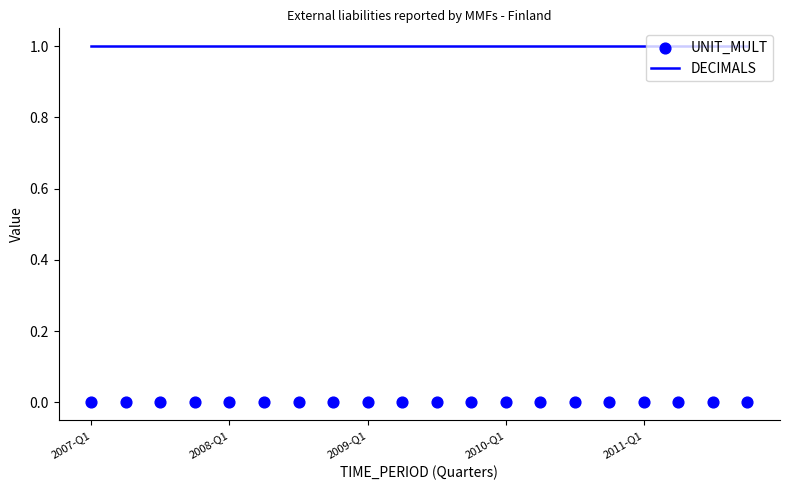

Which series reaches the maximum Y coordinate?

DECIMALS